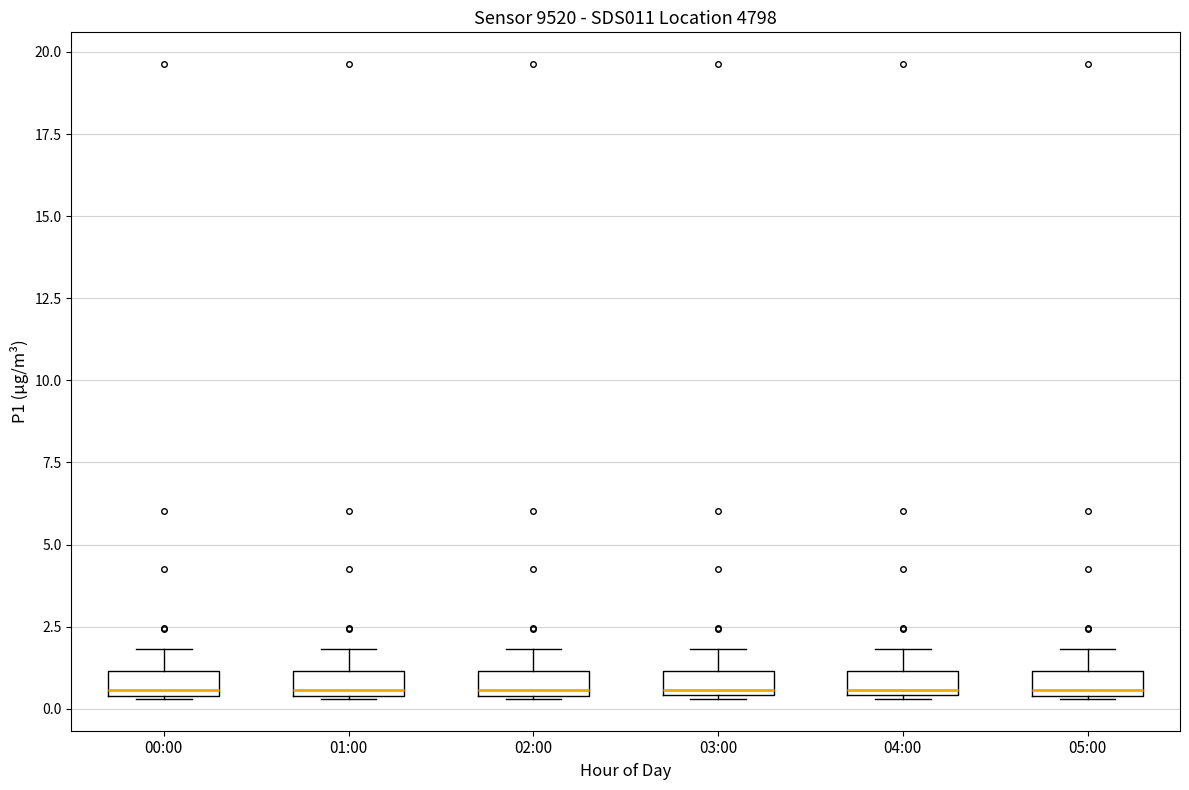

Where is the lower edge of the box for 03:00 on the y-axis? The values are not printed on the chart, so give them approximately, as read against the axis.

0.5